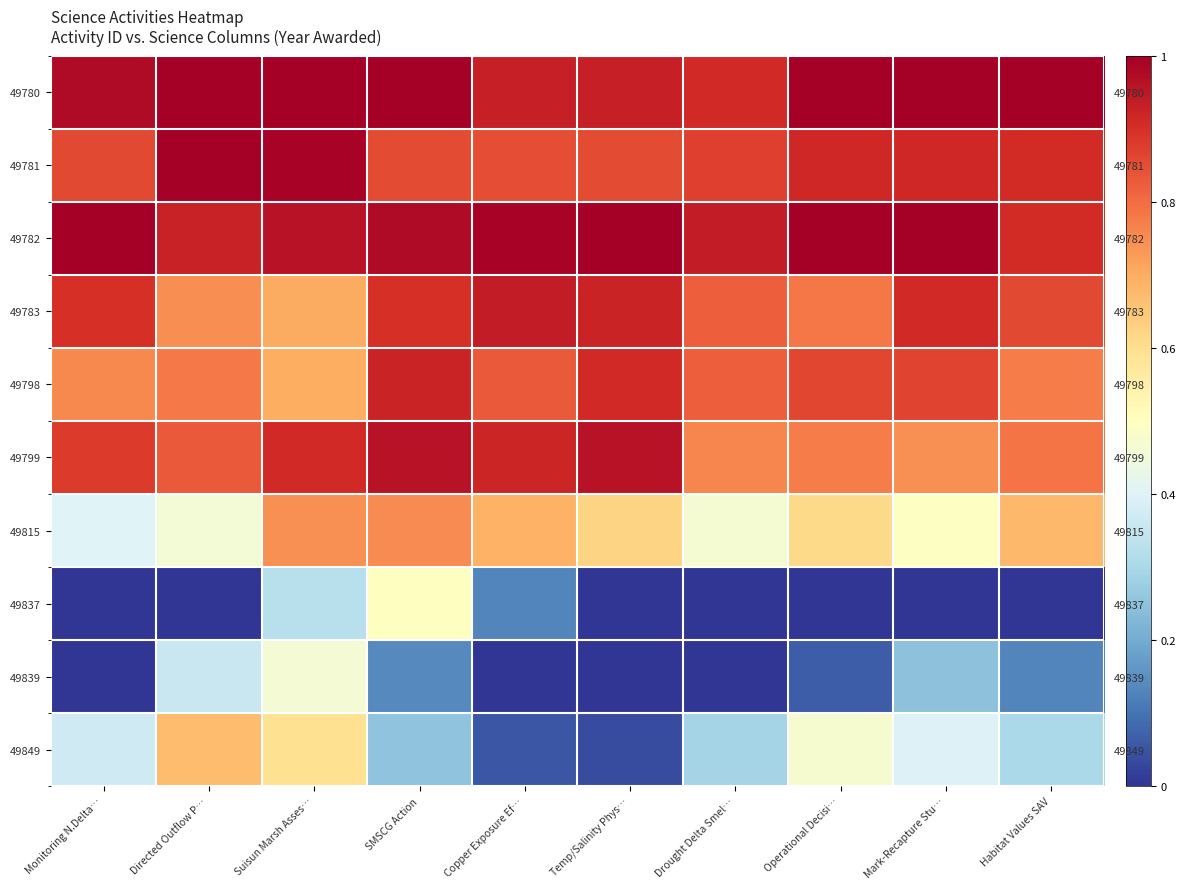

Which series changed the most between Monitoring N.Delta… and Copper Exposure Ef…?

49849